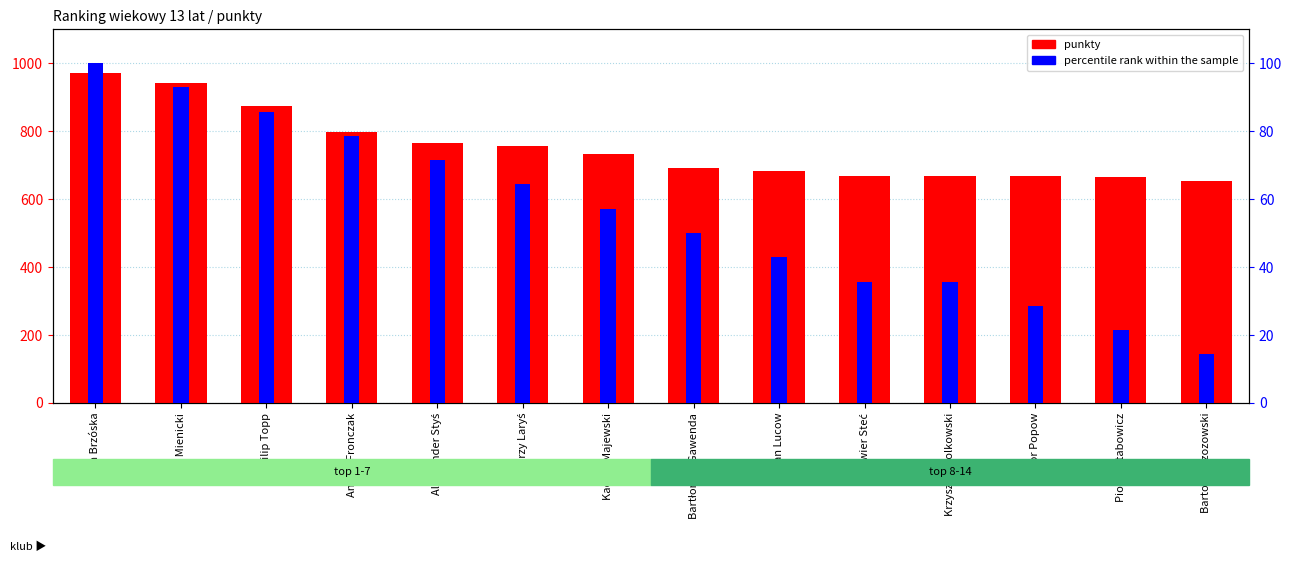

What is the sum of the punkty values at Jan Brzóska and Krzysztof Polkowski?

1640.0